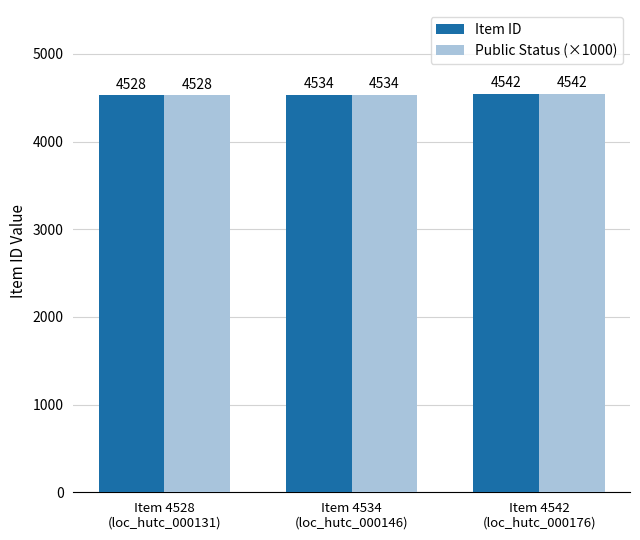

Count the number of data series in this chart.

2